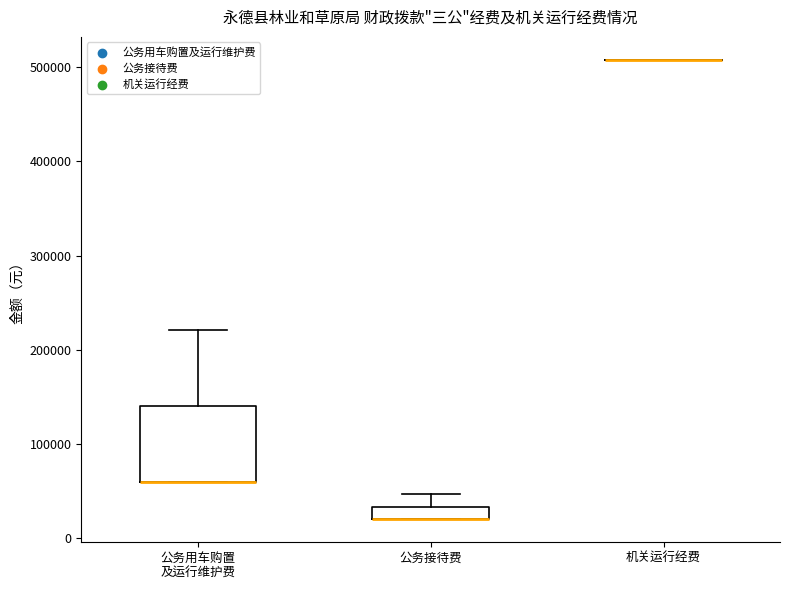

Comparing the boxes themselves (not the whiskers), which one is the tallest?

公务用车购置 及运行维护费